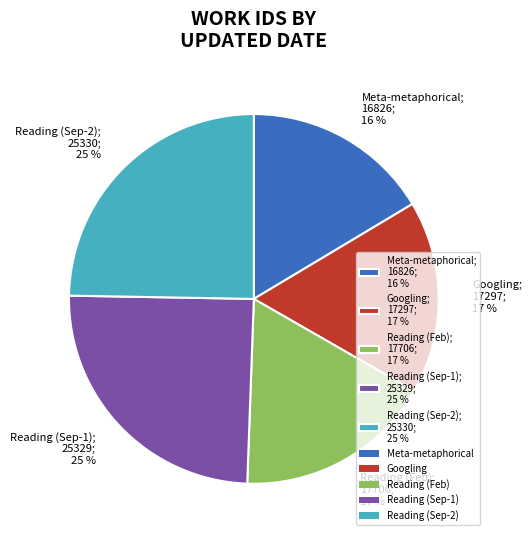

Does any single category account for the majority?

No